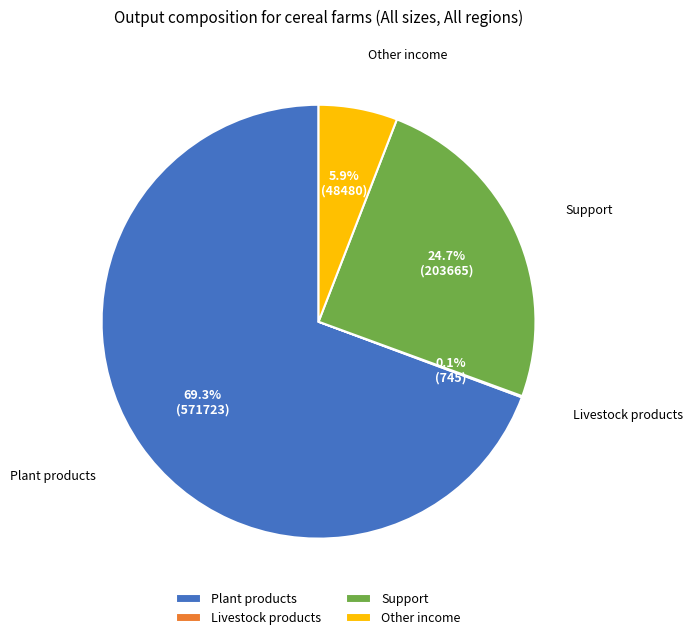

What is the largest slice in the pie chart?

Plant products